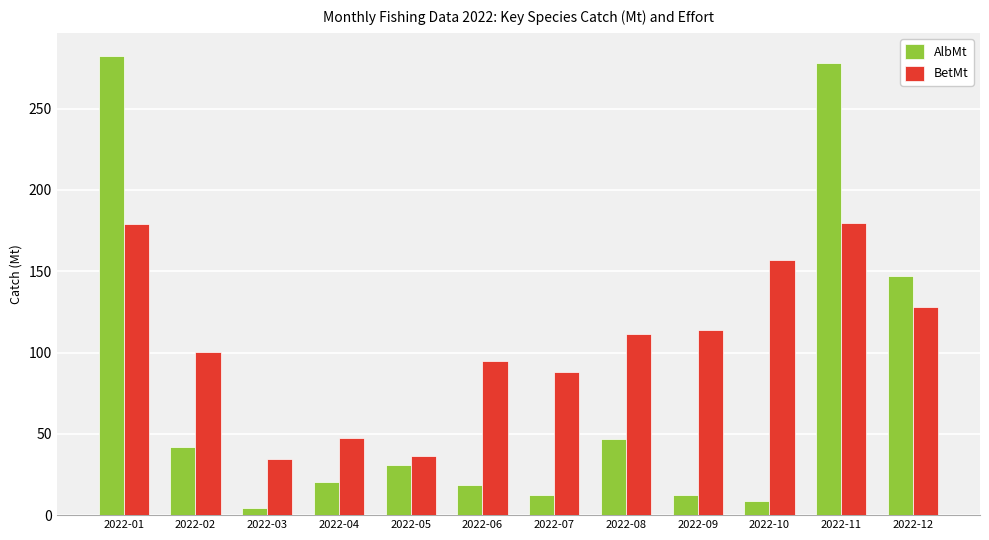

What is the value of the BetMt bar at the 5th from the left?

36.3